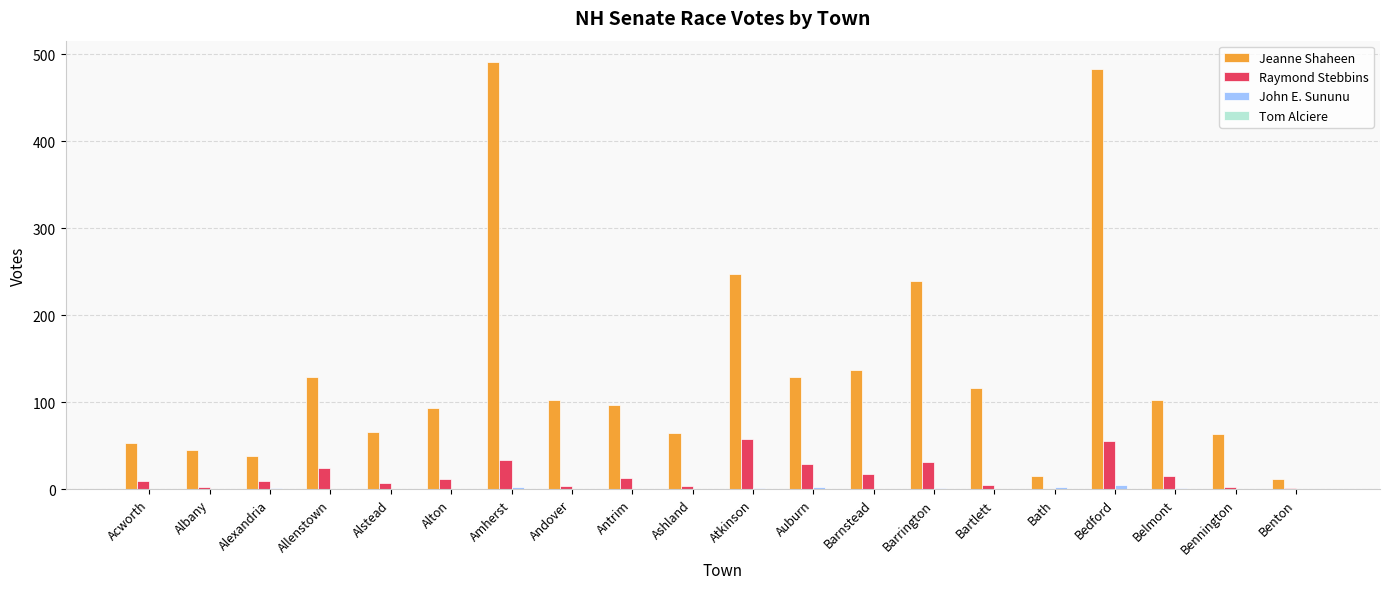

Between Alexandria and Auburn, which series saw the biggest shift?

Jeanne Shaheen